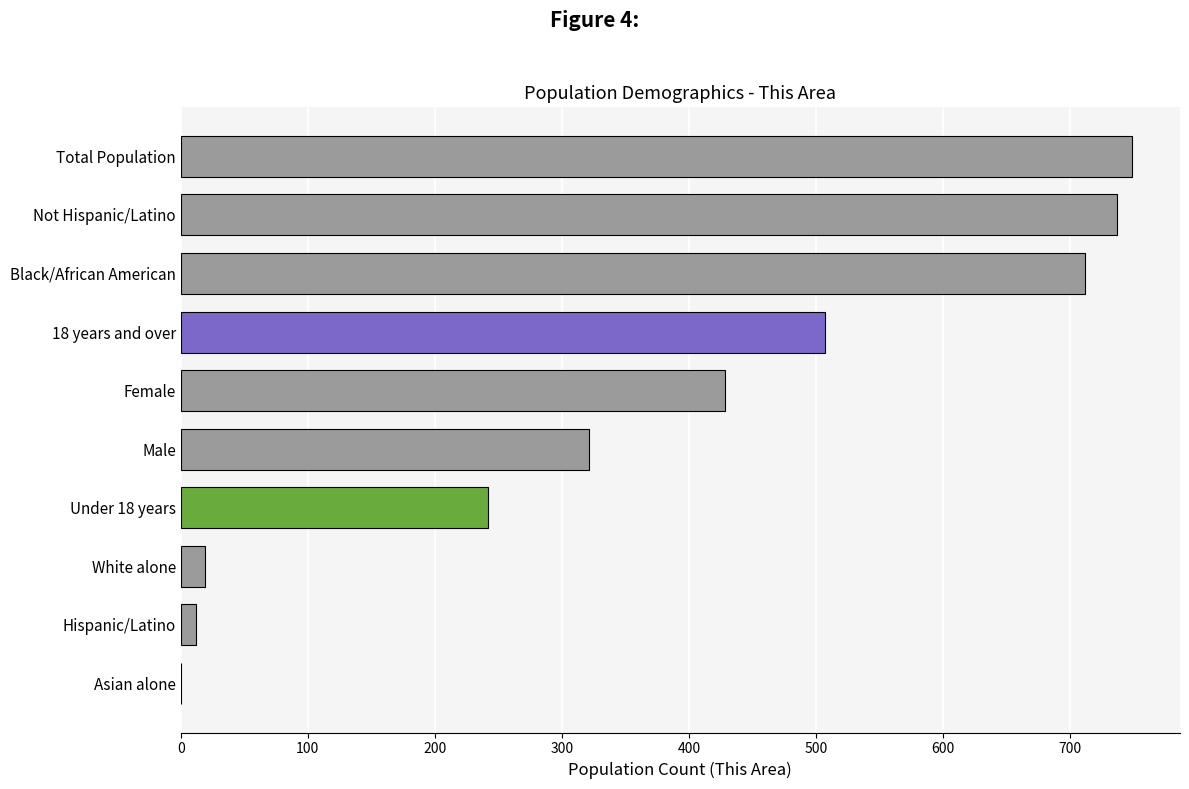

Are the bars grouped side by side (vs. stacked)?

No